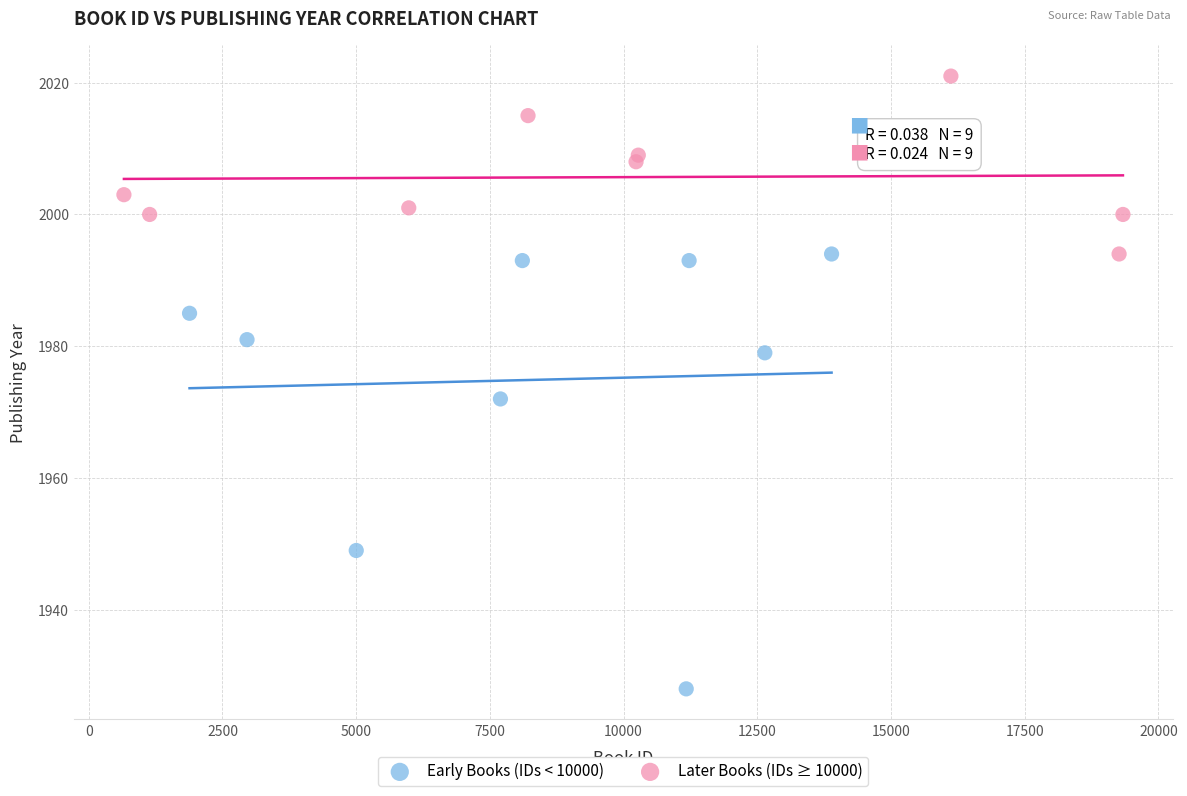

What are all the series names shown in the legend?

Early Books (IDs < 10000), Later Books (IDs ≥ 10000)